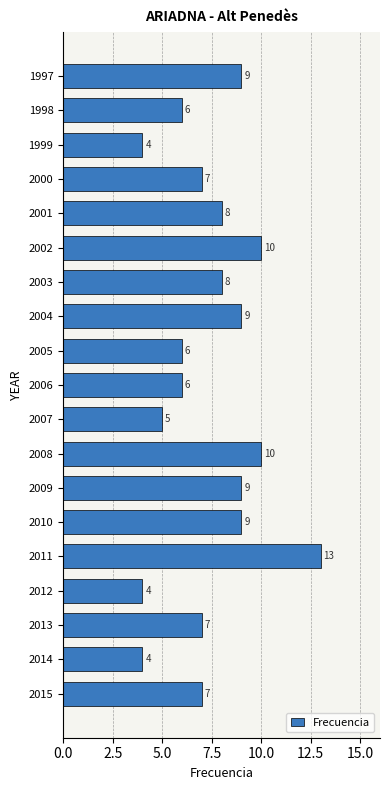

How many data points does each series have?

19